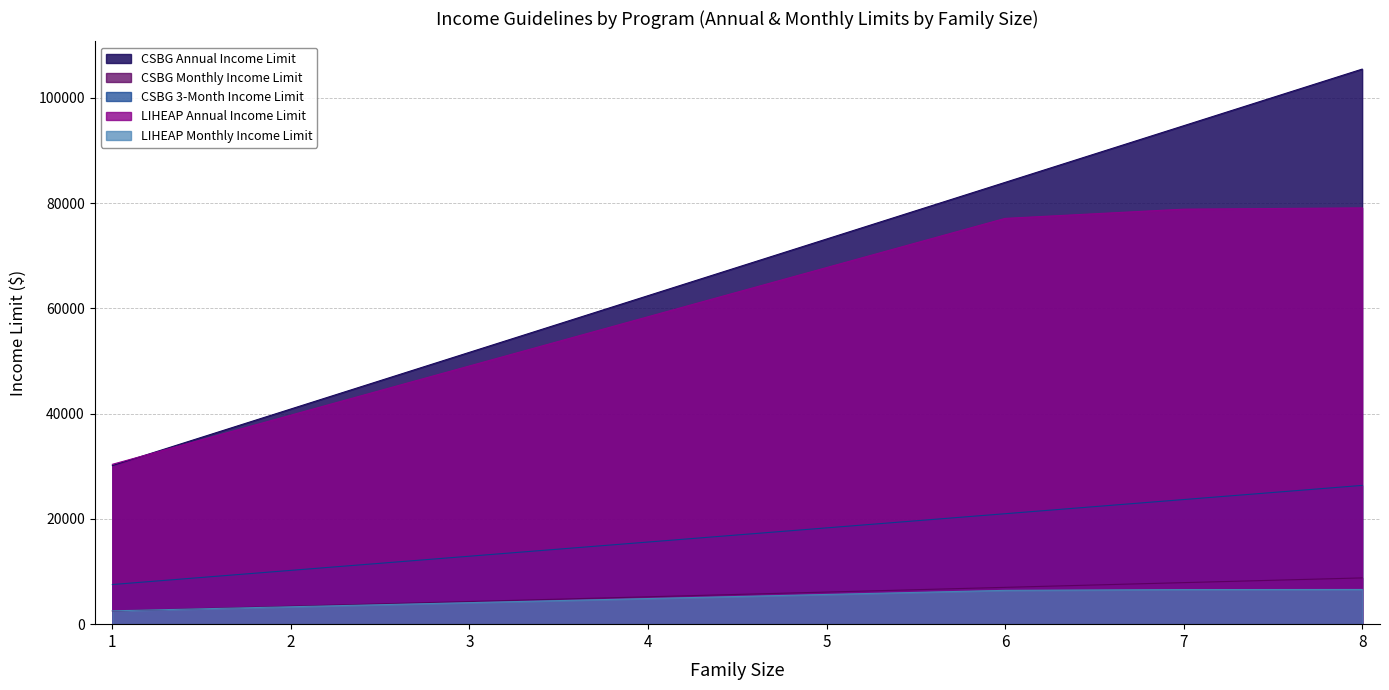

The value of LIHEAP Annual Income Limit at 2 is 54994.7. True or false?

False